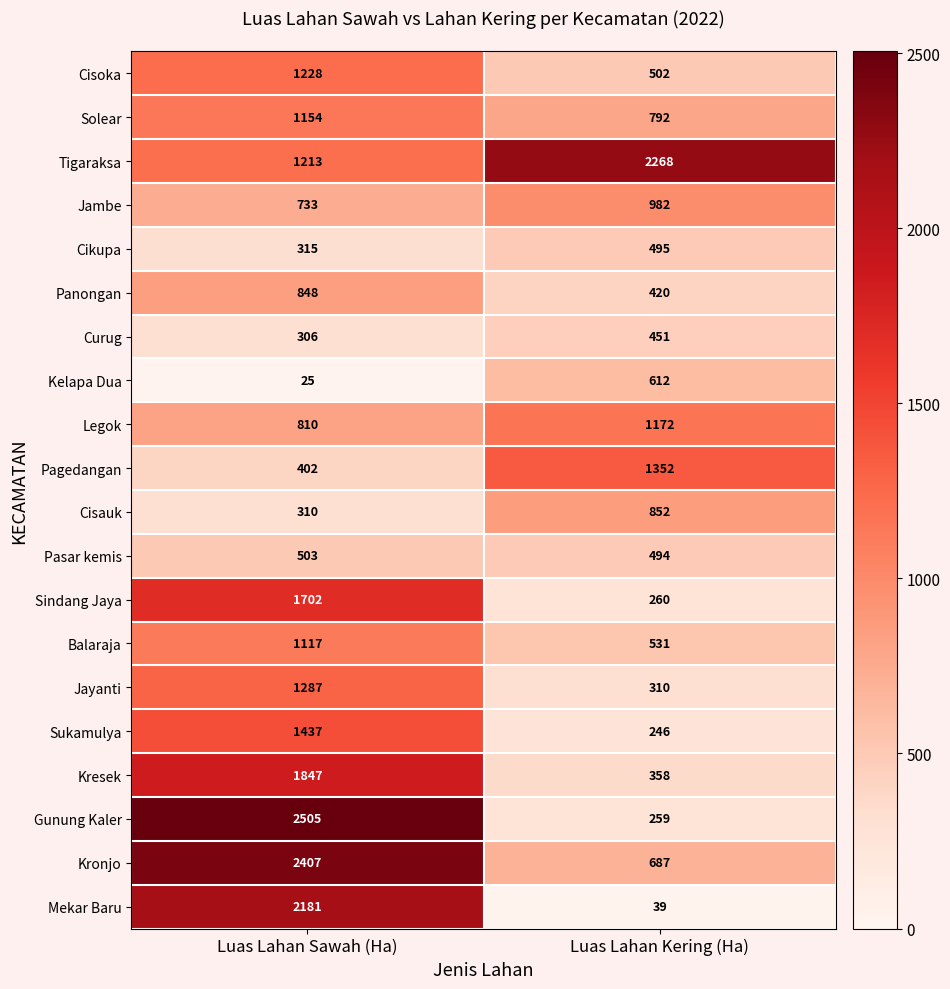

The value of Kresek at Luas Lahan Sawah (Ha) is 1847. True or false?

True